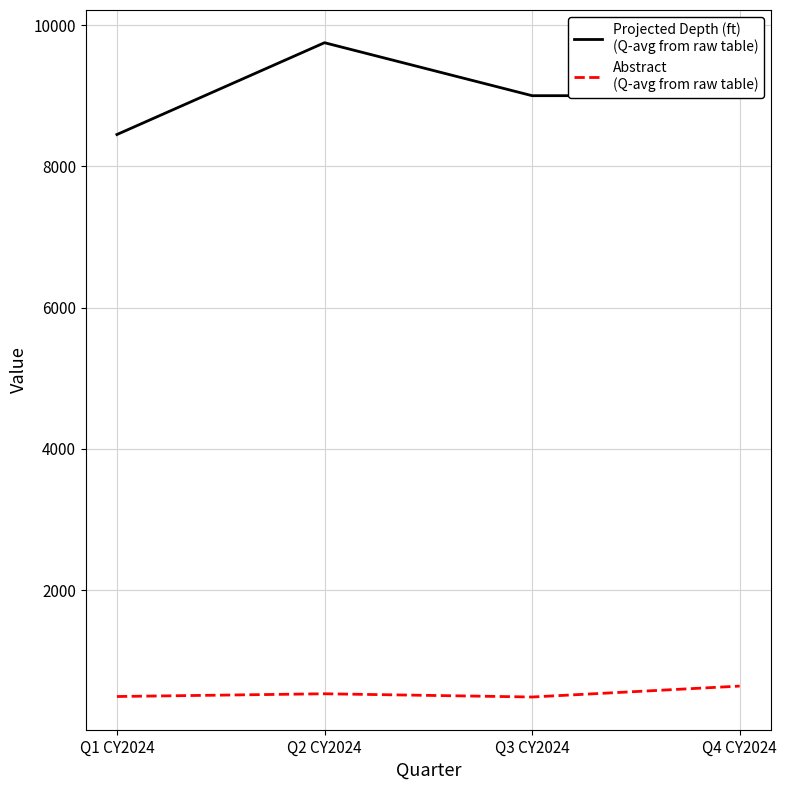

Which label corresponds to the largest value in the chart?

Q2 CY2024